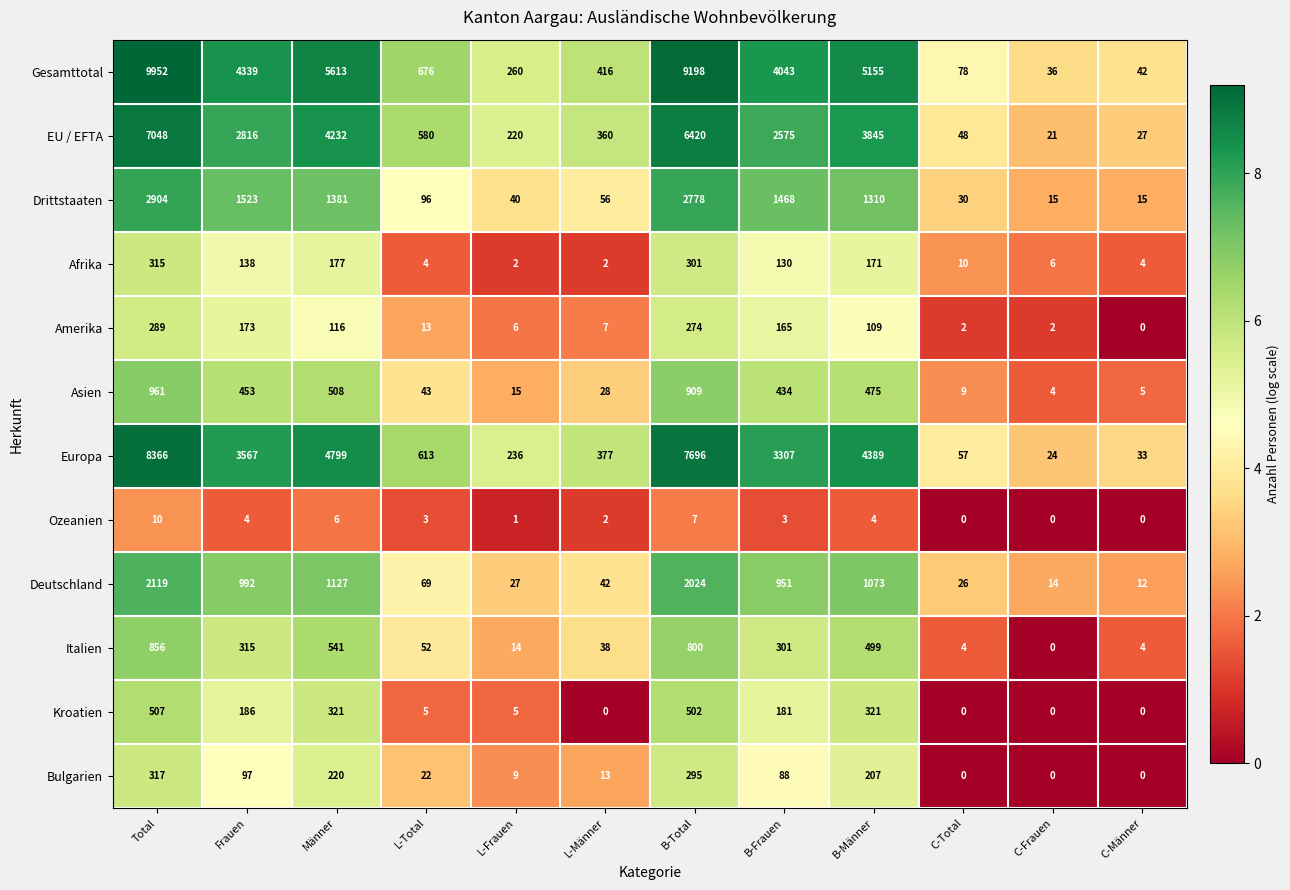

What is the average value of the Amerika series?

96